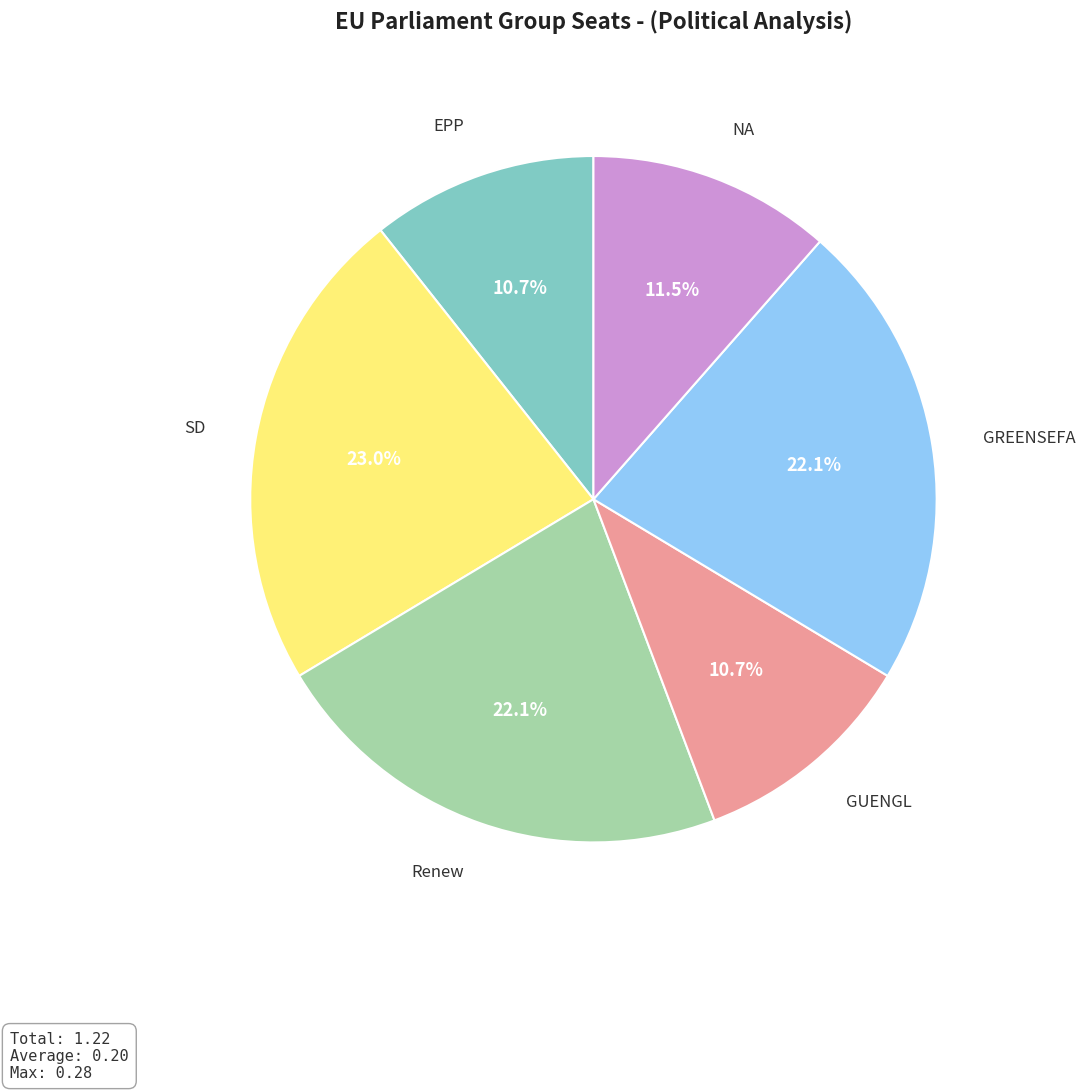

Does any single category account for the majority?

No